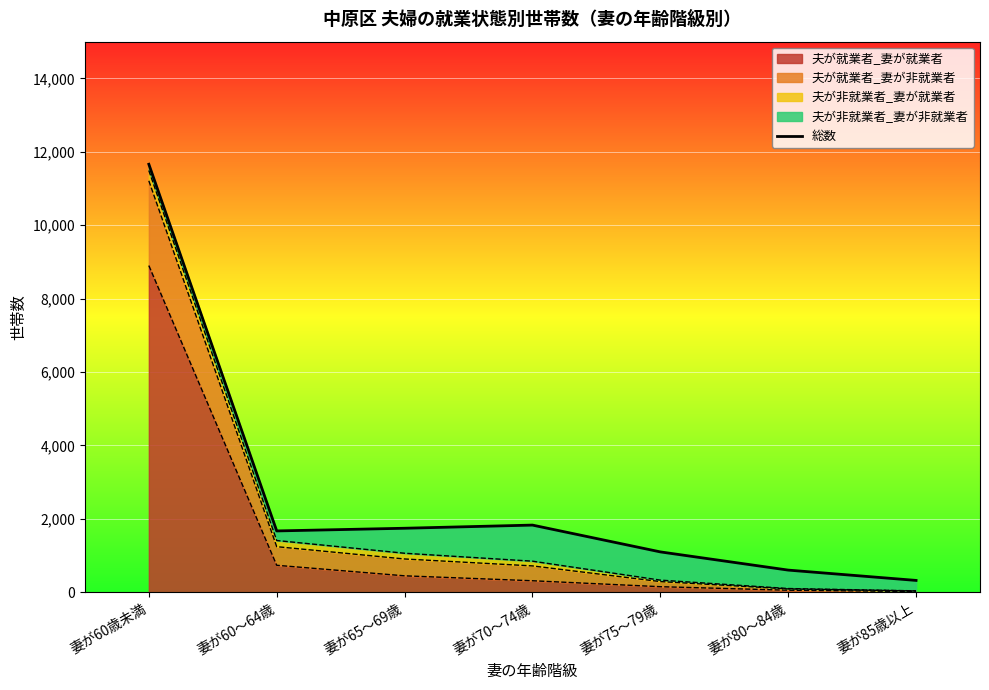

Rank the categories by value from highest to lowest.

妻が60歳未満, 妻が70～74歳, 妻が65～69歳, 妻が60～64歳, 妻が75～79歳, 妻が80～84歳, 妻が85歳以上